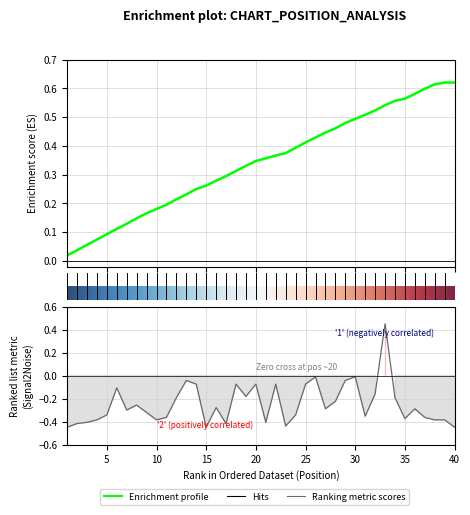

True or false: the data shows -0.2 at 28.

True